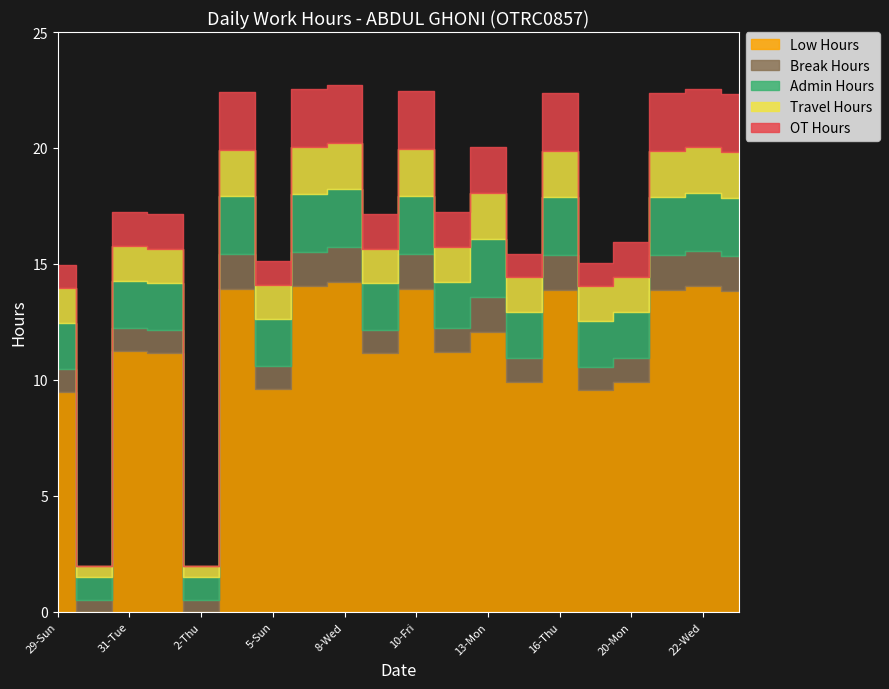

Where is the first local minimum for OT Hours?

30-Mon